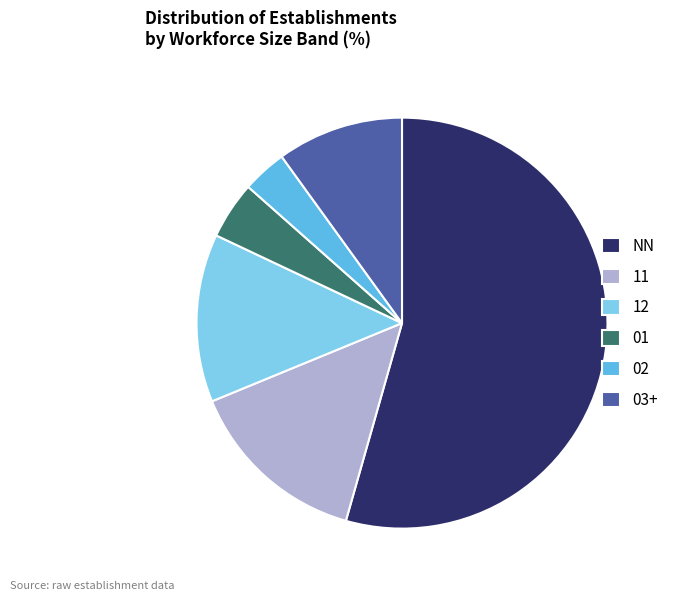

What is the largest slice in the pie chart?

NN